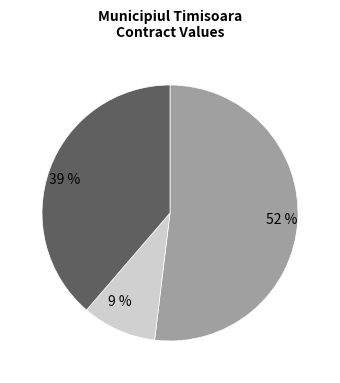

How many segments does this pie chart have?

3